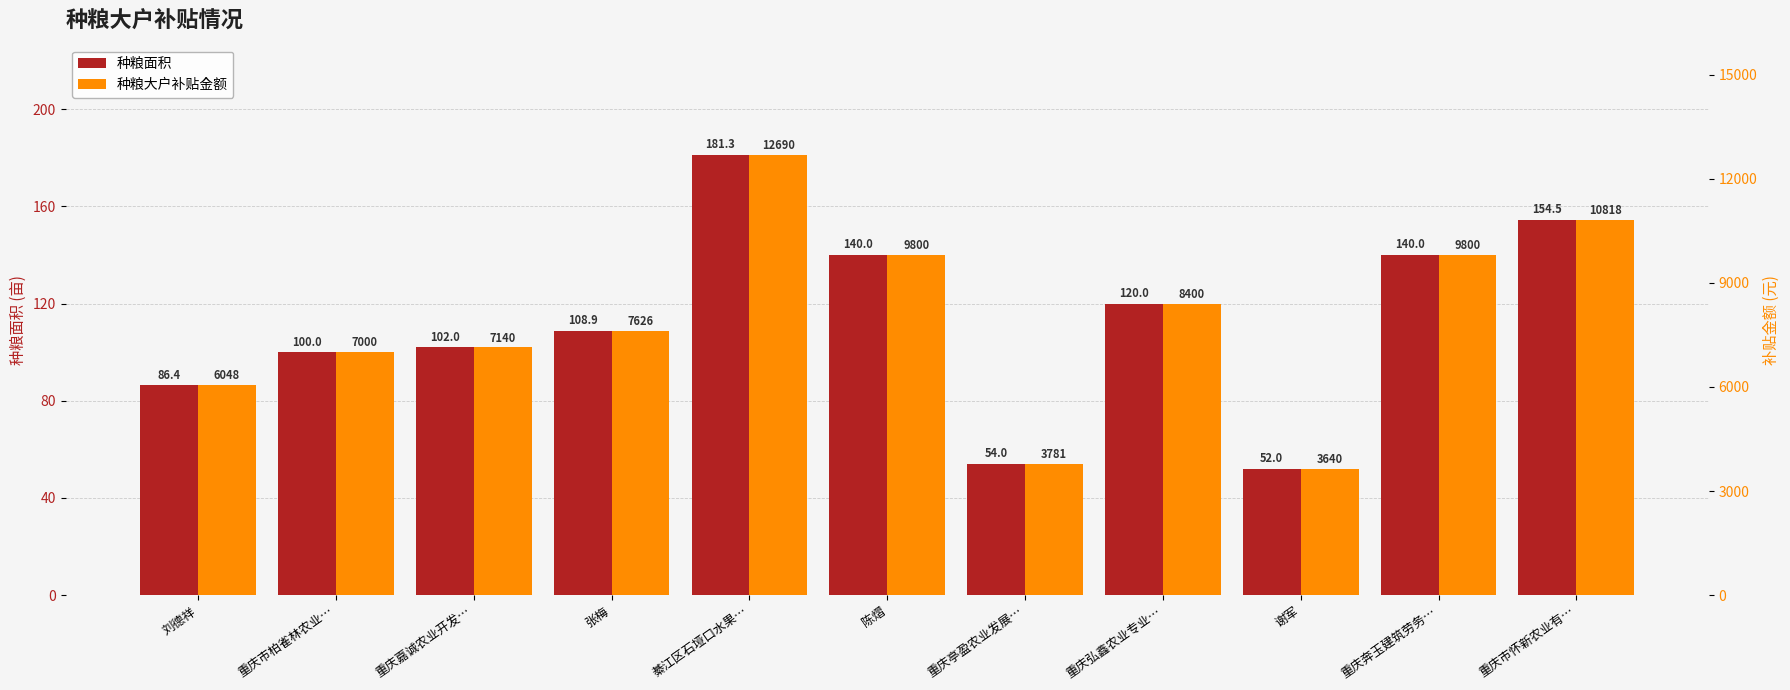

At which category is the sum across all series the highest?

綦江区石垭口水果…